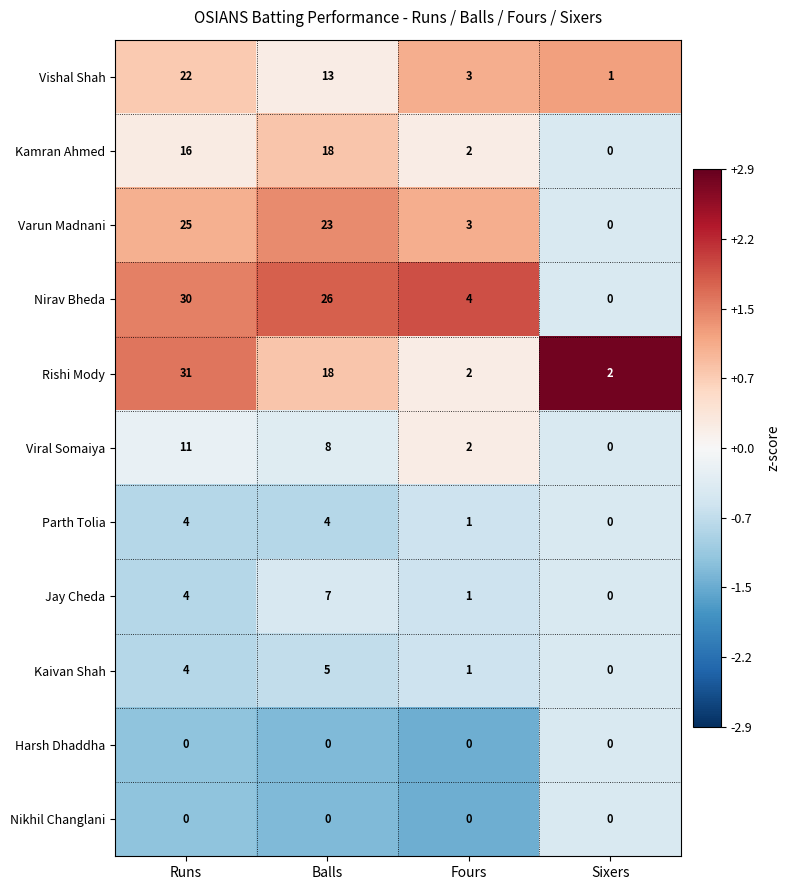

Where does the Viral Somaiya series first go above 8?

Runs